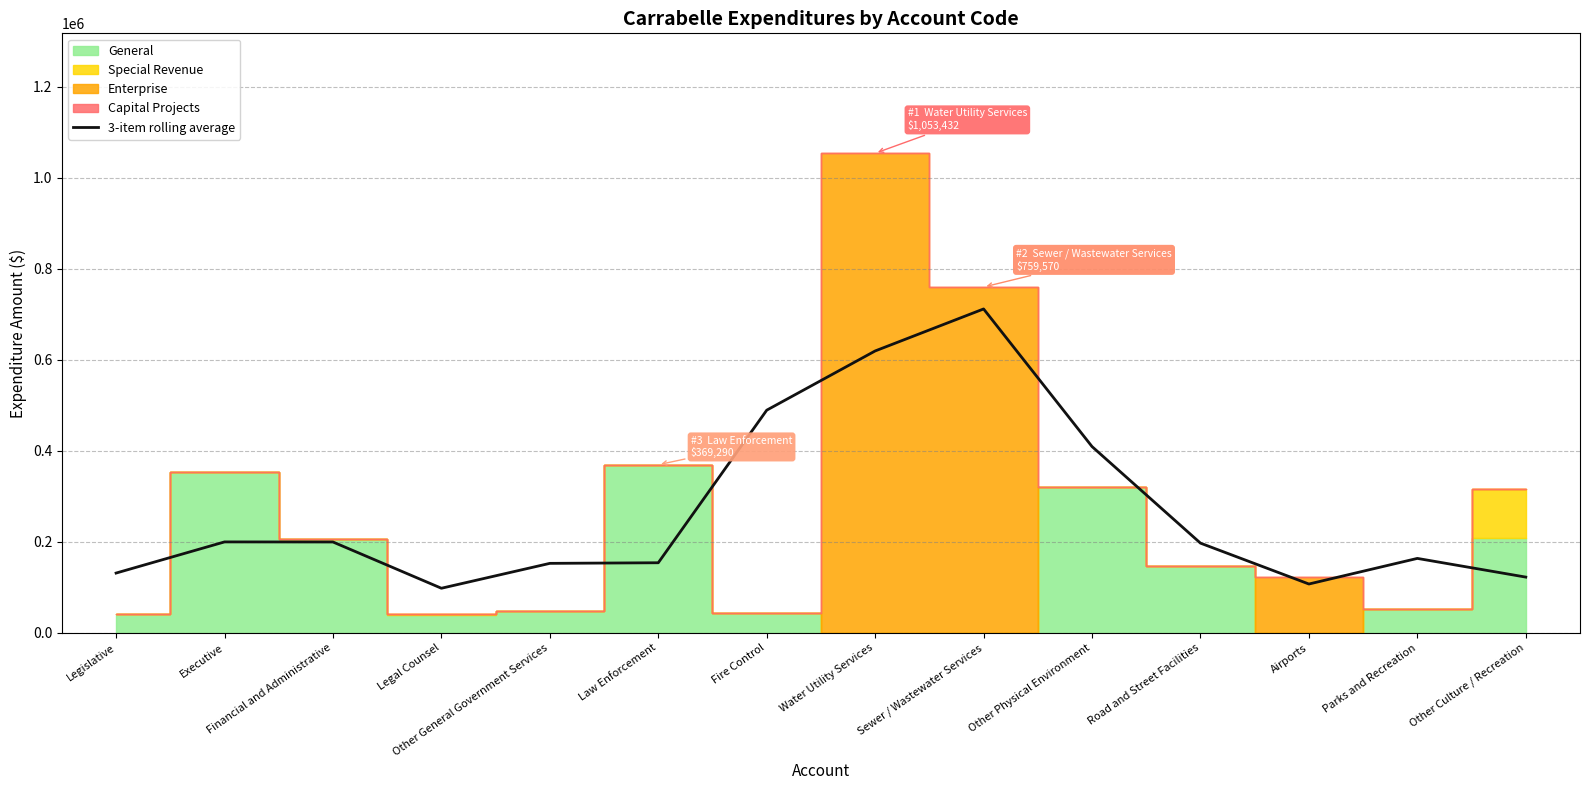

What is the sum of all values?

3754144.0